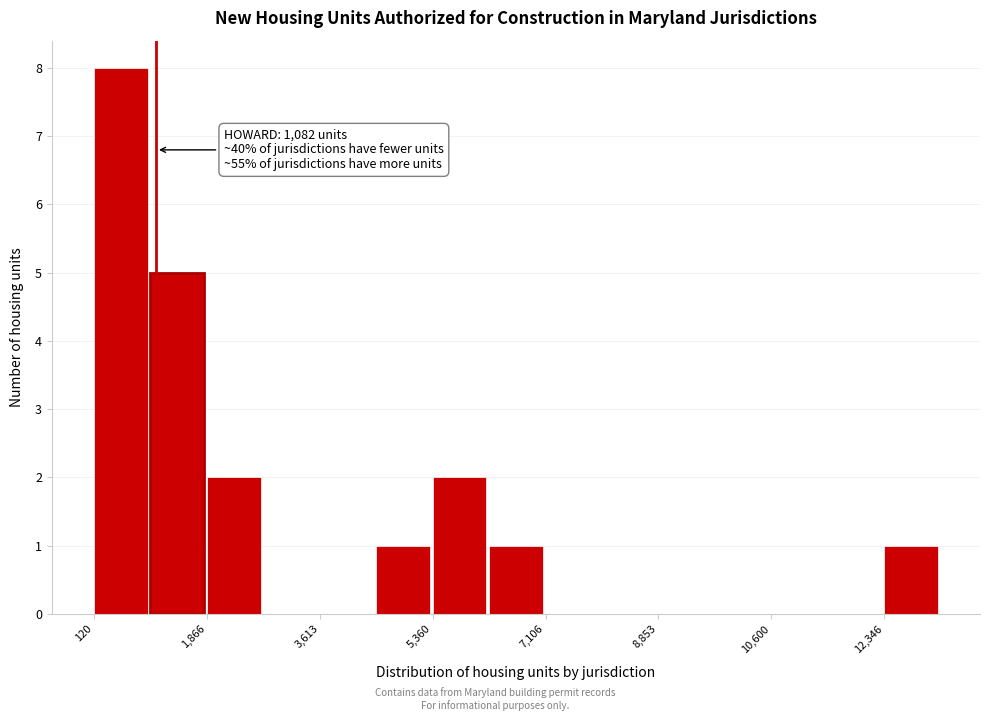

Over which range of the x-axis is the bar tallest?

200 to 1000